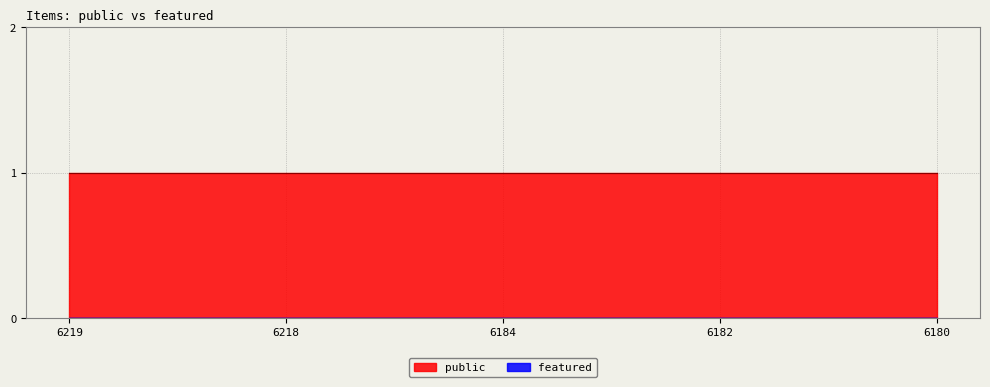

What is the maximum value for public?

1